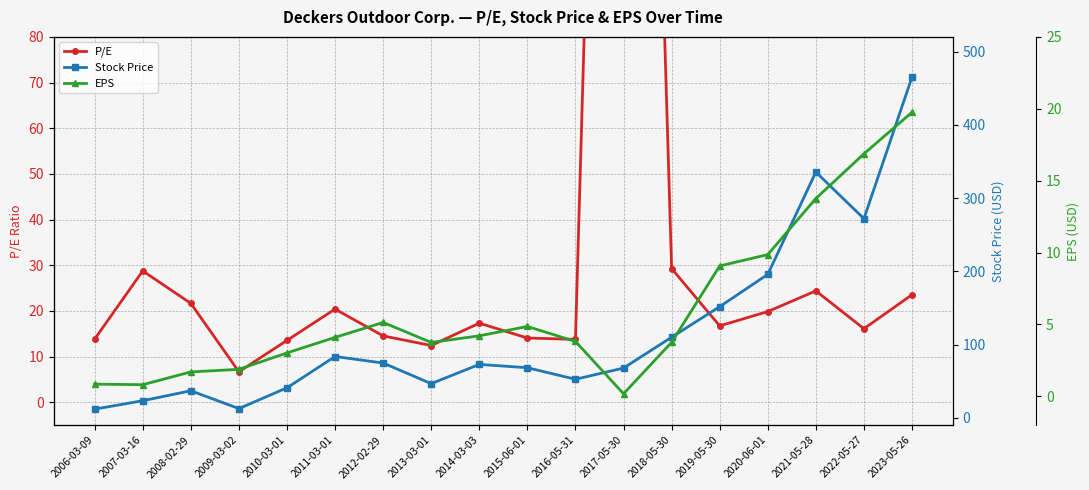

Which series has the largest total across all categories?

Stock Price